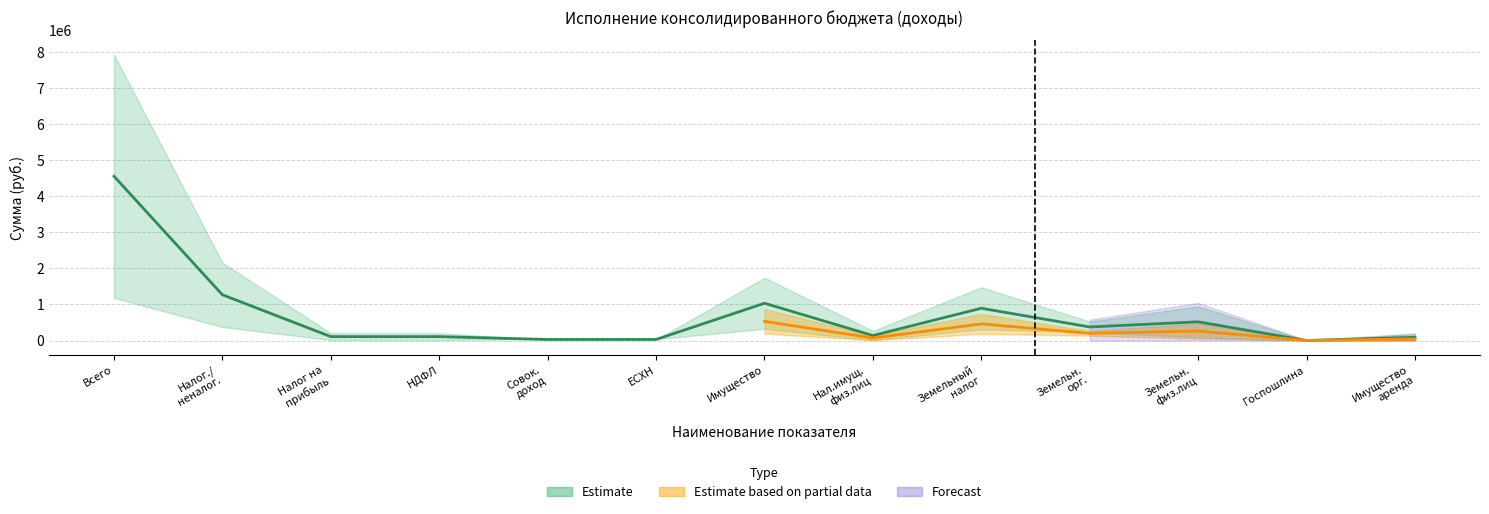

Where is the first local minimum for Утверждено (сельские поселения)?

Налог на имущество физических лиц